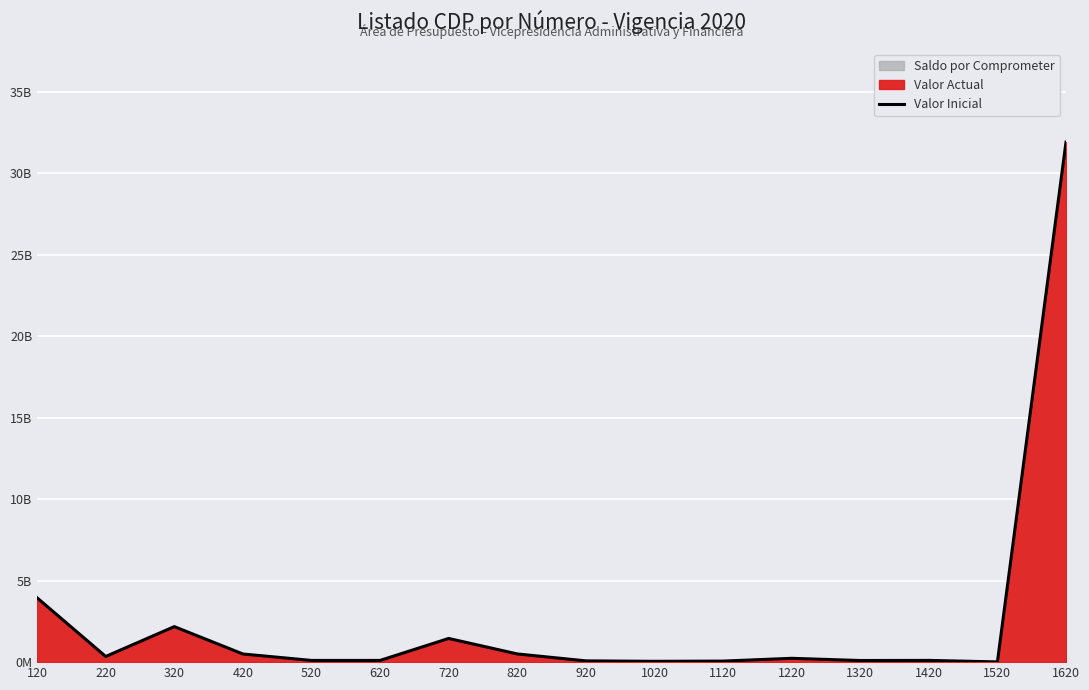

At which category does the data reach its first local peak?

320